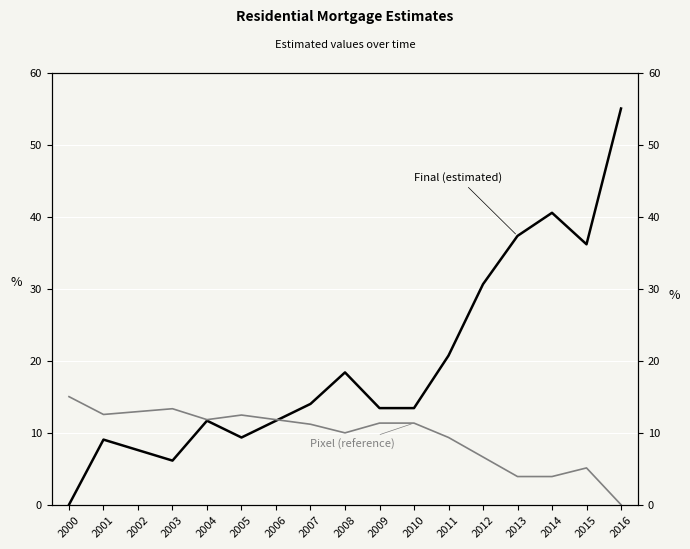

Reading left to right, transcribe all the data shown in this chart.

Final (estimated): 2000=0.0	2001=9.0	2002=7.6	2003=6.1	2004=11.7	2005=9.3	2006=11.7	2007=14.0	2008=18.4	2009=13.4	2010=13.4	2011=20.7	2012=30.6	2013=37.3	2014=40.5	2015=36.2	2016=55.0
Pixel (reference): 2000=15.0	2001=12.5	2002=12.9	2003=13.3	2004=11.8	2005=12.4	2006=11.8	2007=11.2	2008=10.0	2009=11.3	2010=11.3	2011=9.3	2012=6.6	2013=3.9	2014=3.9	2015=5.1	2016=0.0